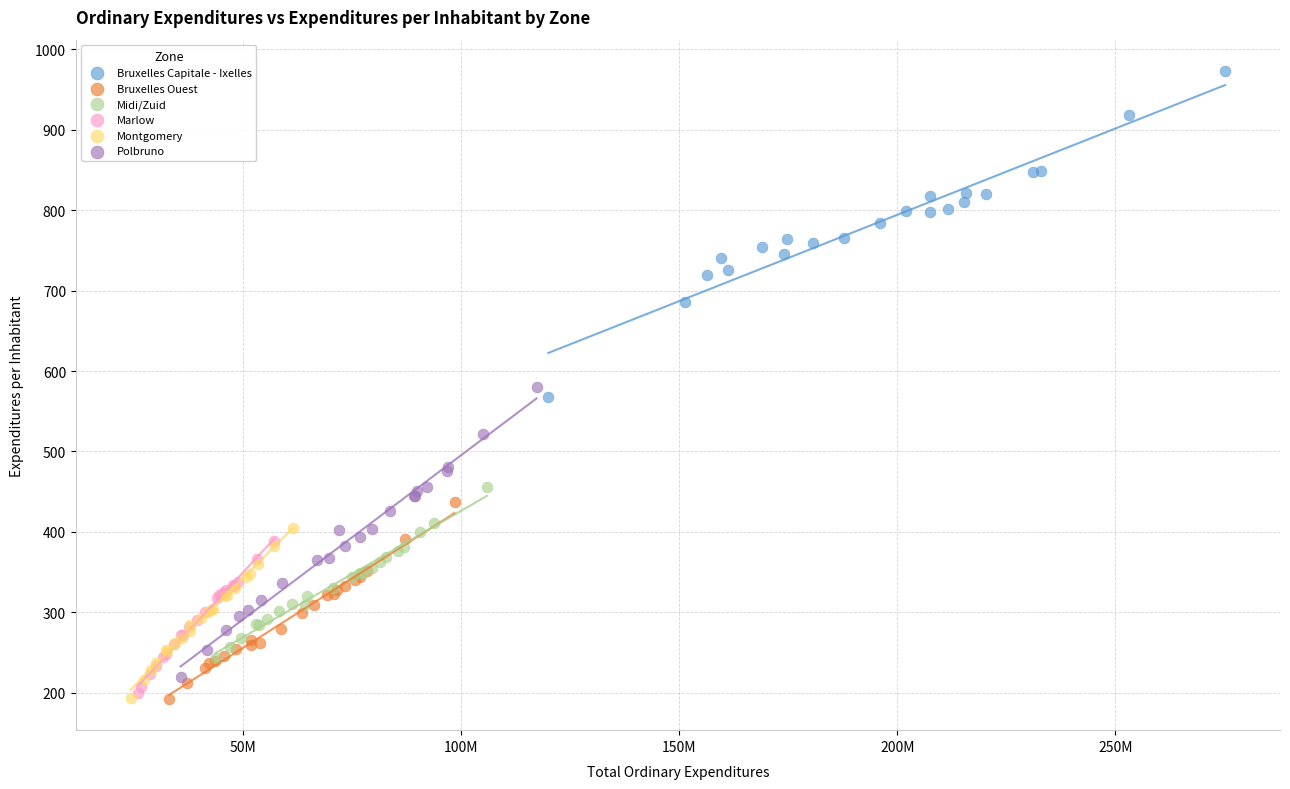

Which series has the widest spread of Y values?

Bruxelles Capitale - Ixelles